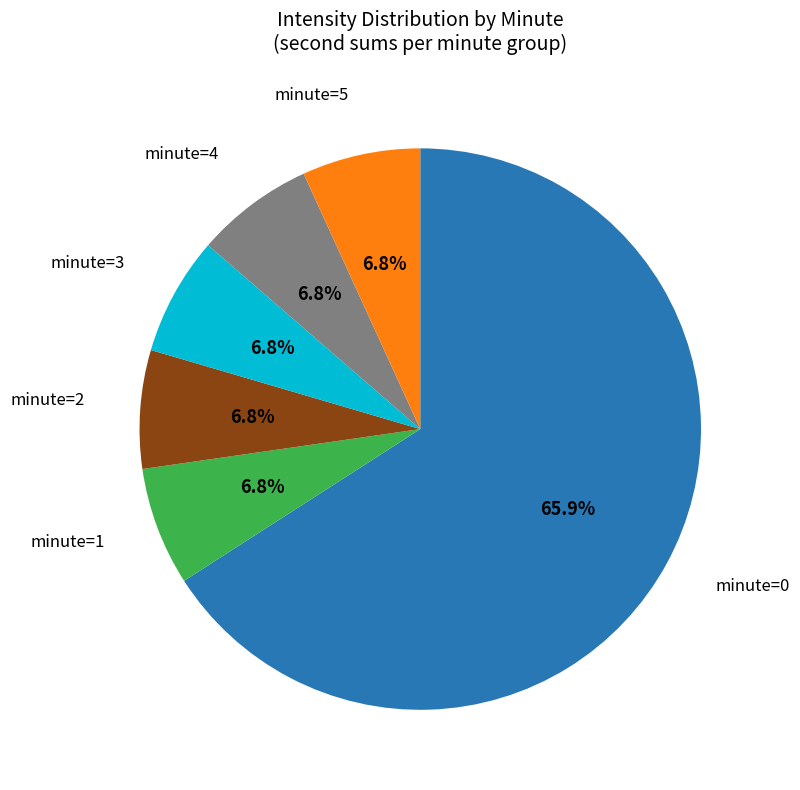

Is there any slice that represents more than half of the pie?

Yes